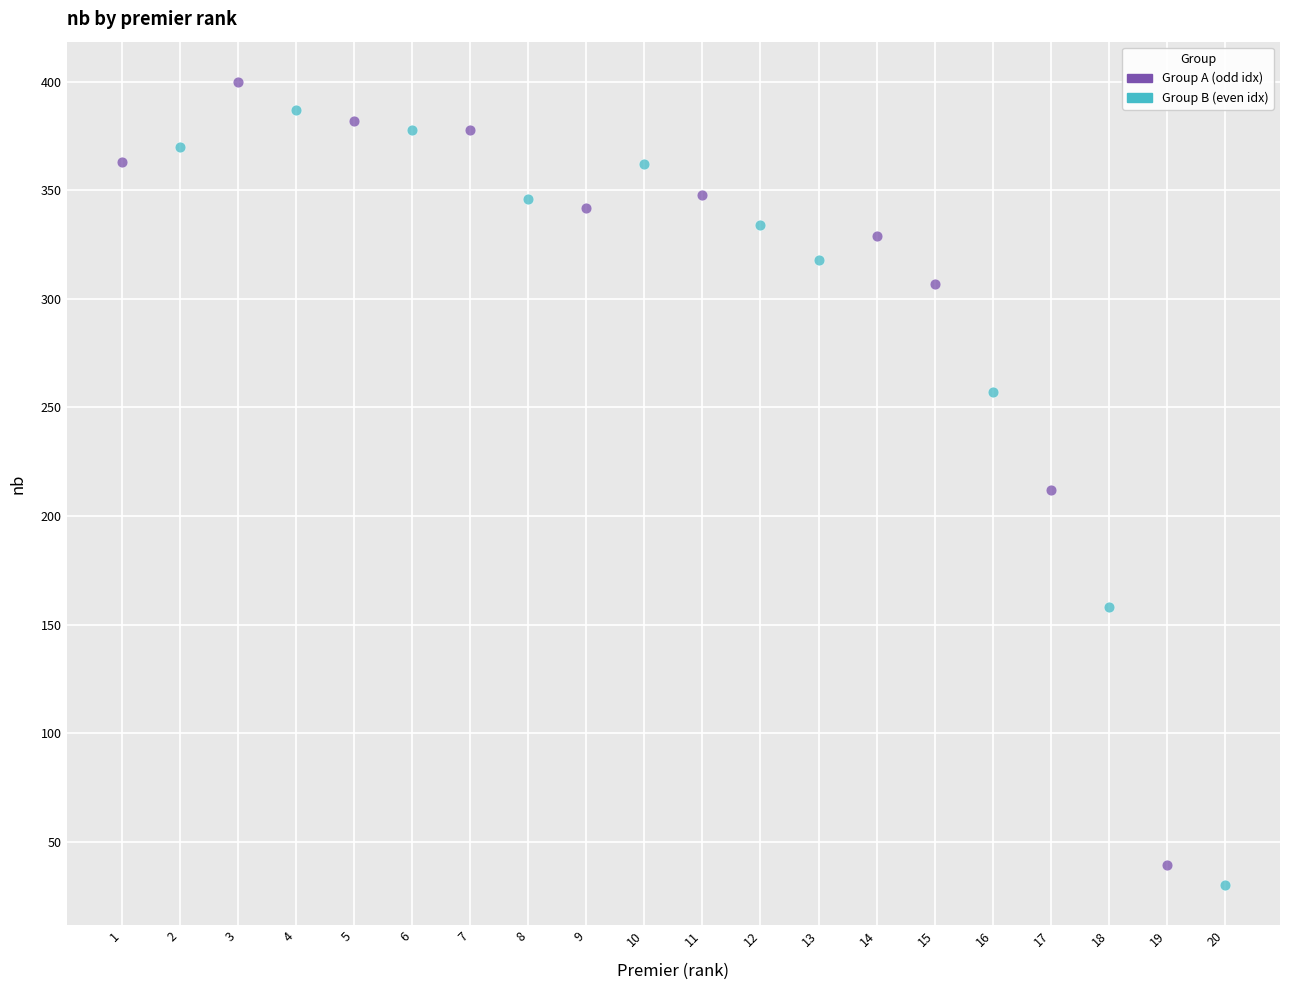

Which series has the widest spread of Y values?

Group A (odd idx)